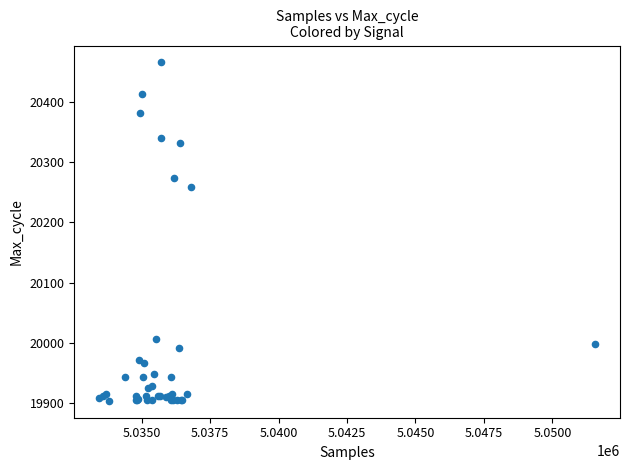

What Y value in the scatter plot is closest to 20184?

20258